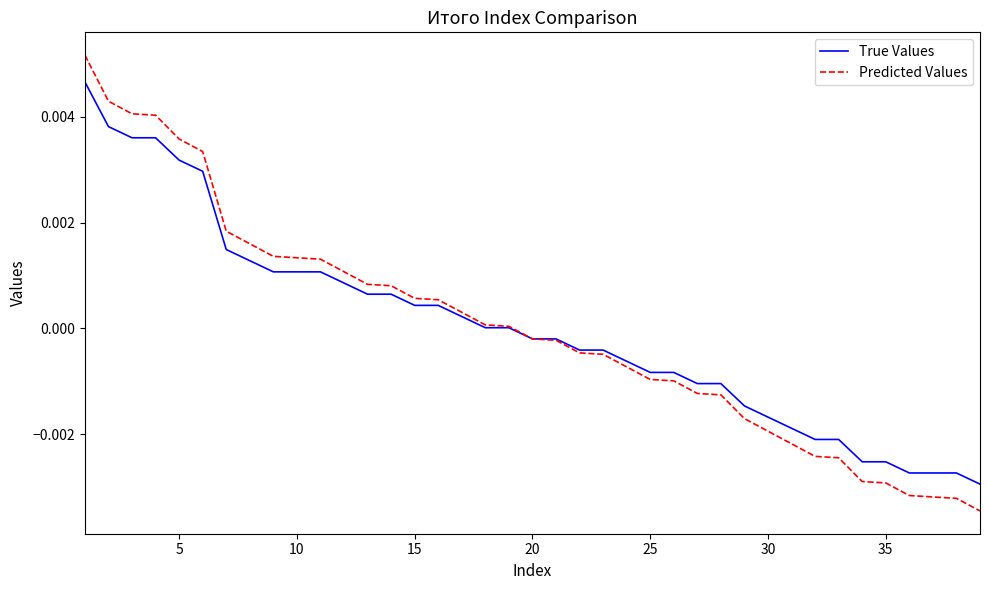

Which series has the widest spread of values?

Predicted Values